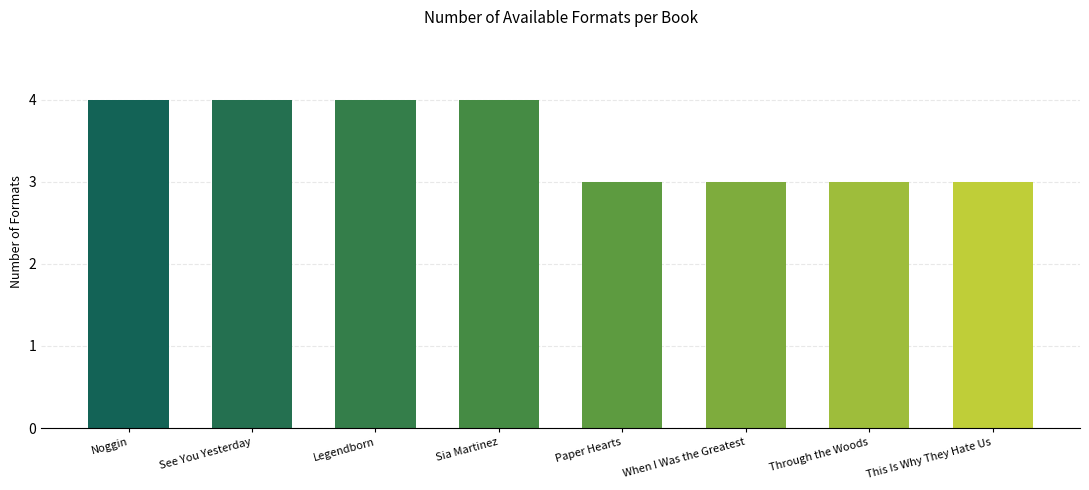

What is the maximum value shown in the chart?

4